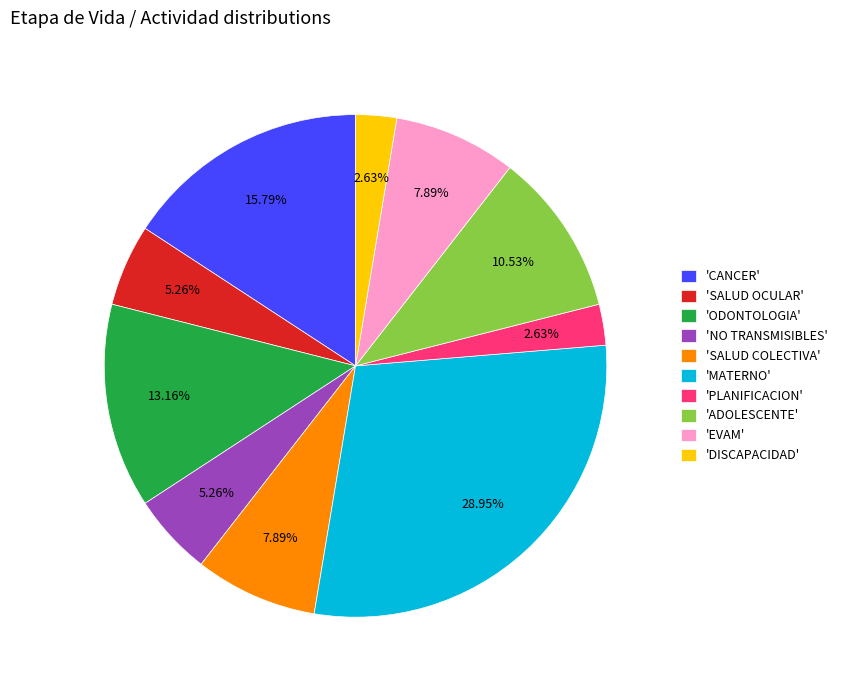

To the nearest percent, what is the average slice percentage?

10%